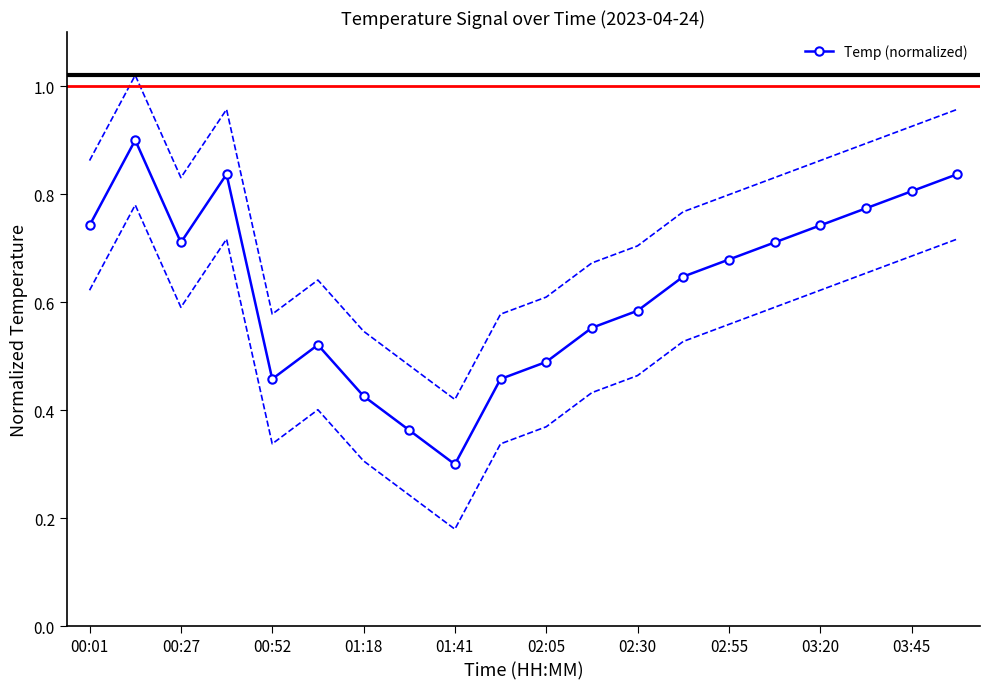

How many interior local valleys does the Temp (normalized) series have?

3